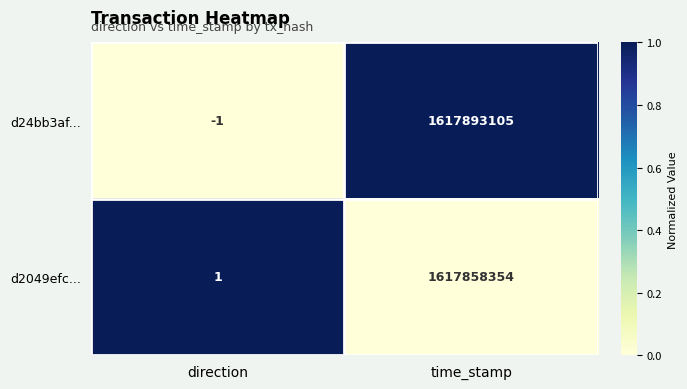

How many categories are shown in the chart?

2